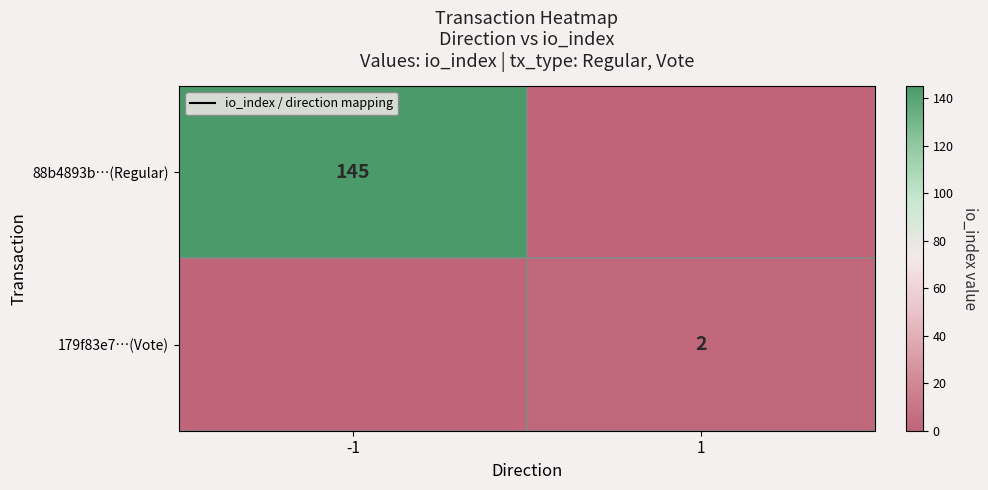

At -1, list the series in order from largest to smallest.

88b4893b…(Regular), 179f83e7…(Vote)